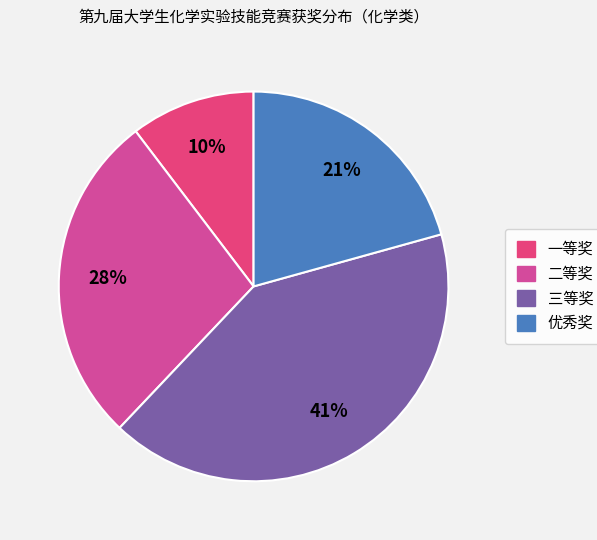

To the nearest percent, what is the average slice percentage?

25%